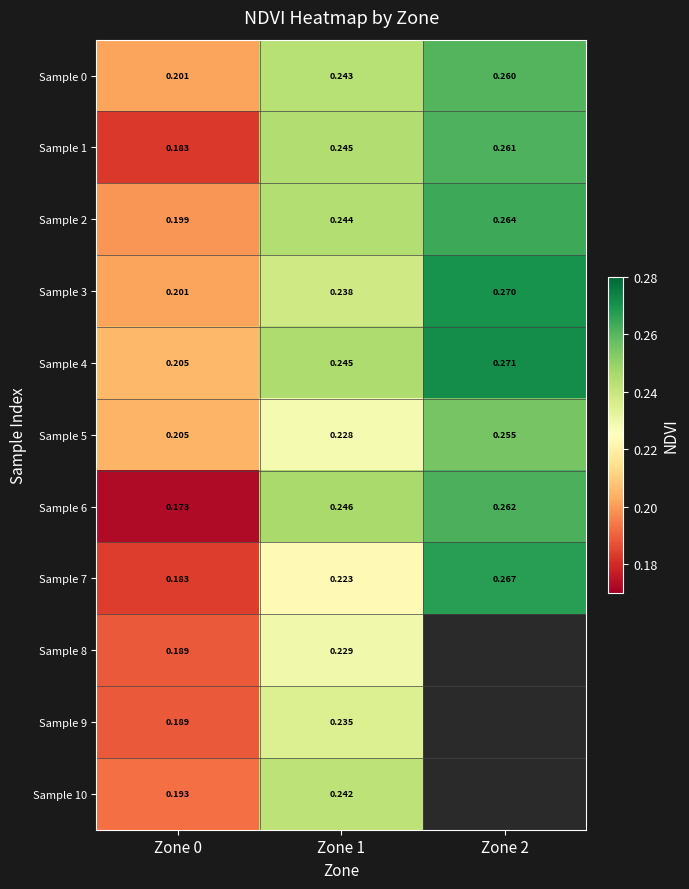

Is the value of Sample 3 at Zone 2 greater than the value of Sample 2 at Zone 2?

Yes